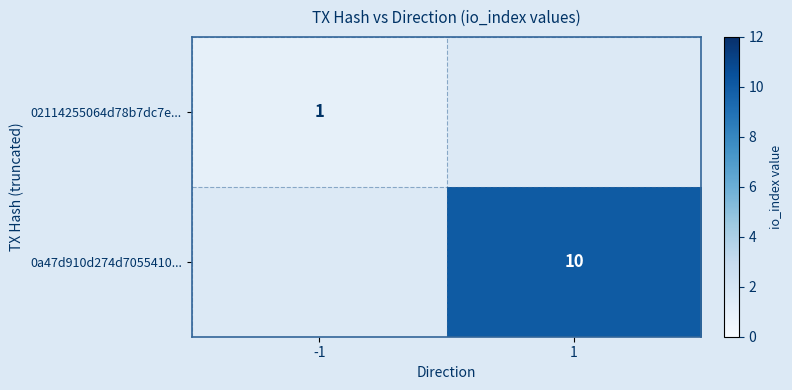

The 0a47d910d274d7055410... series shows 14 at 1. True or false?

False